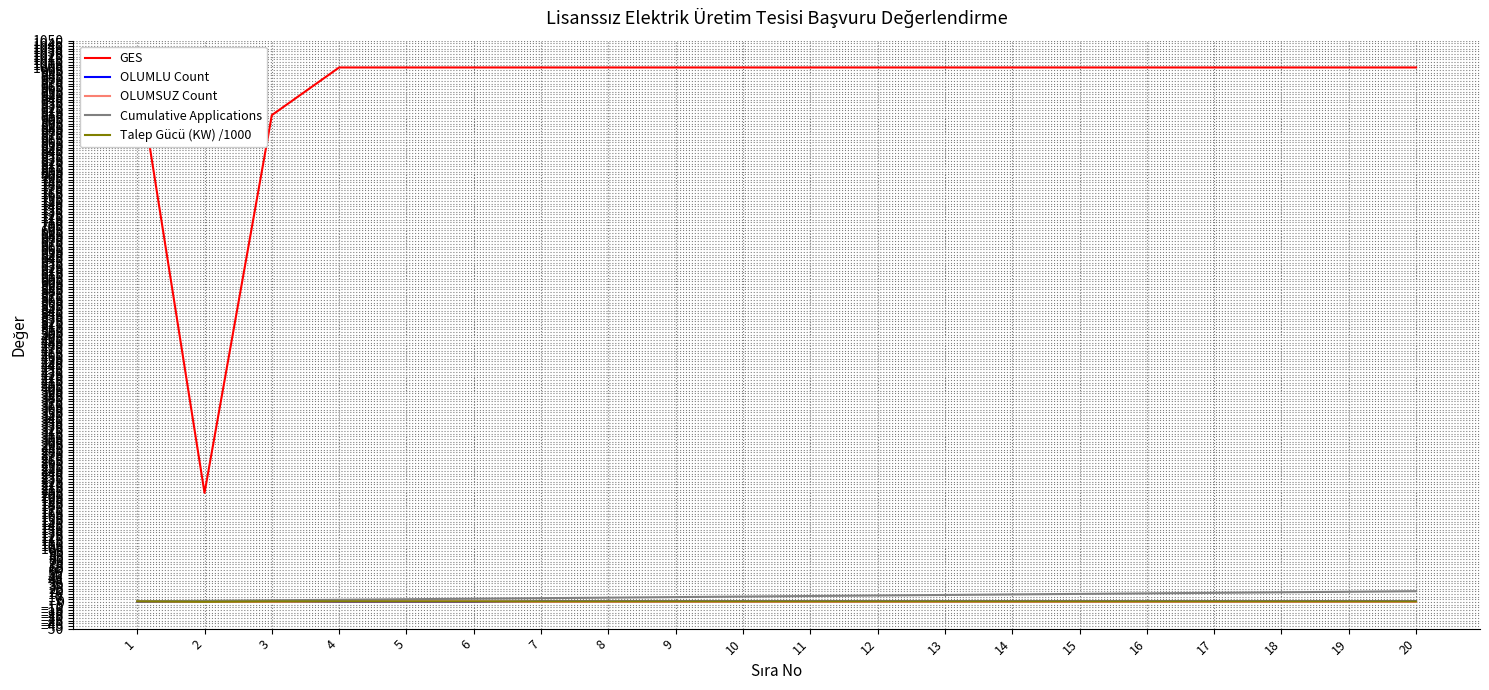

True or false: OLUMLU Count and Cumulative Applications cross at least once.

False